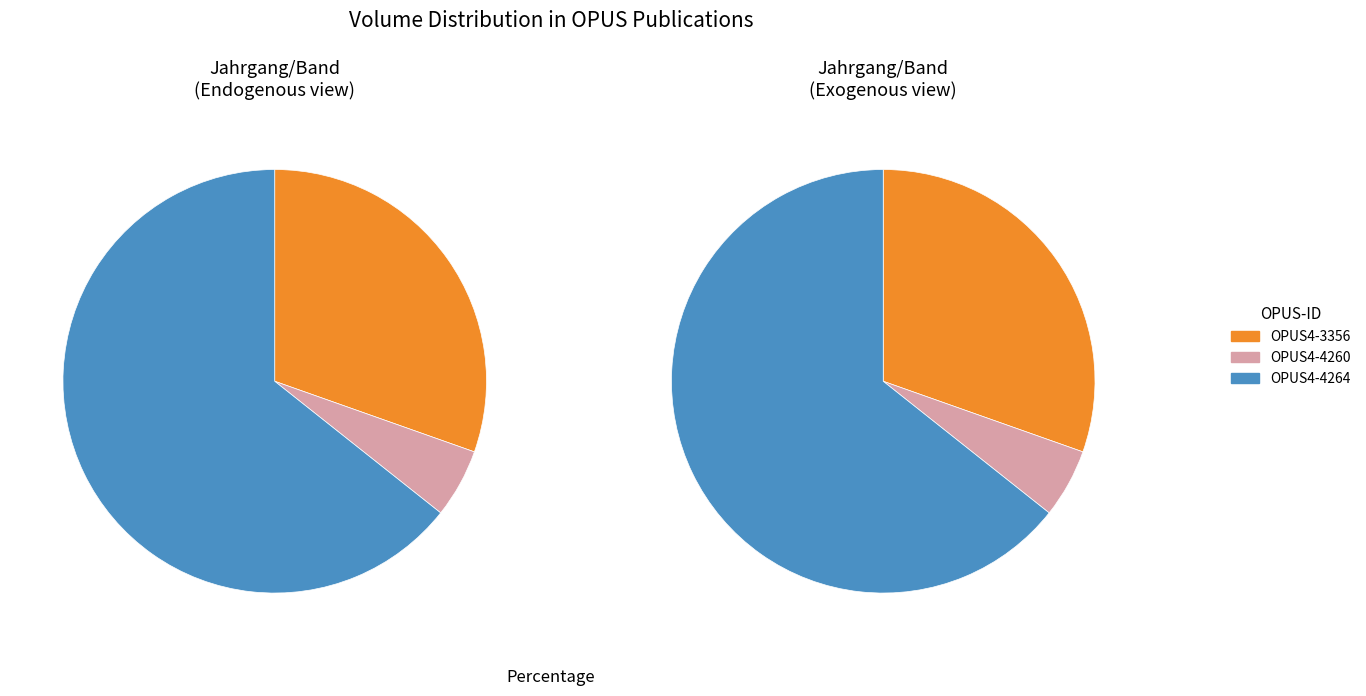

What is the ratio of the value at OPUS4-4260 to the value at OPUS4-4264?

0.1